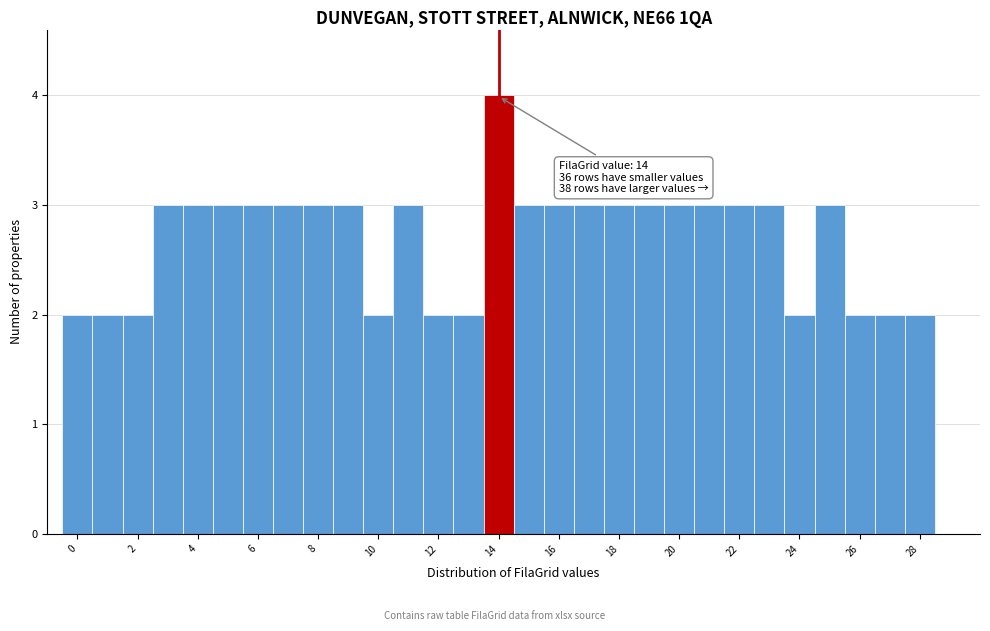

Which range on the x-axis has the tallest bar?

13.5 to 14.5